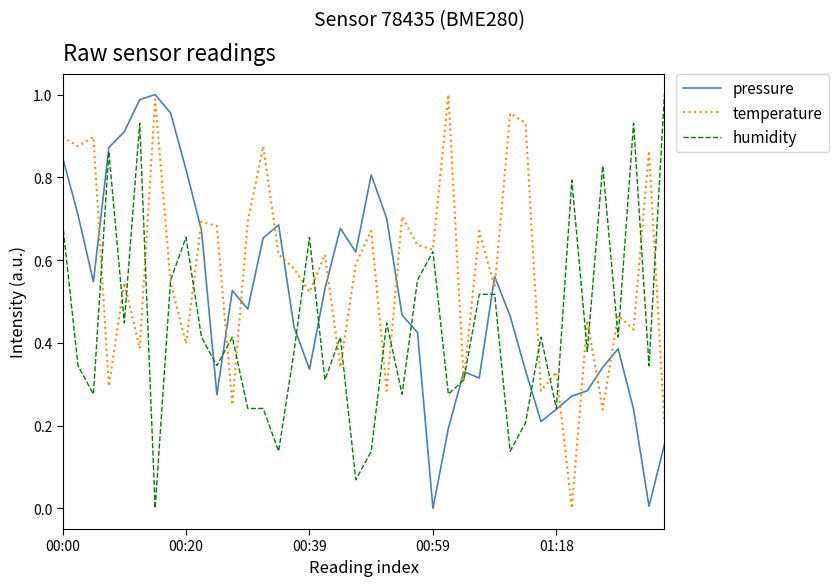

Which series has the largest total across all categories?

temperature